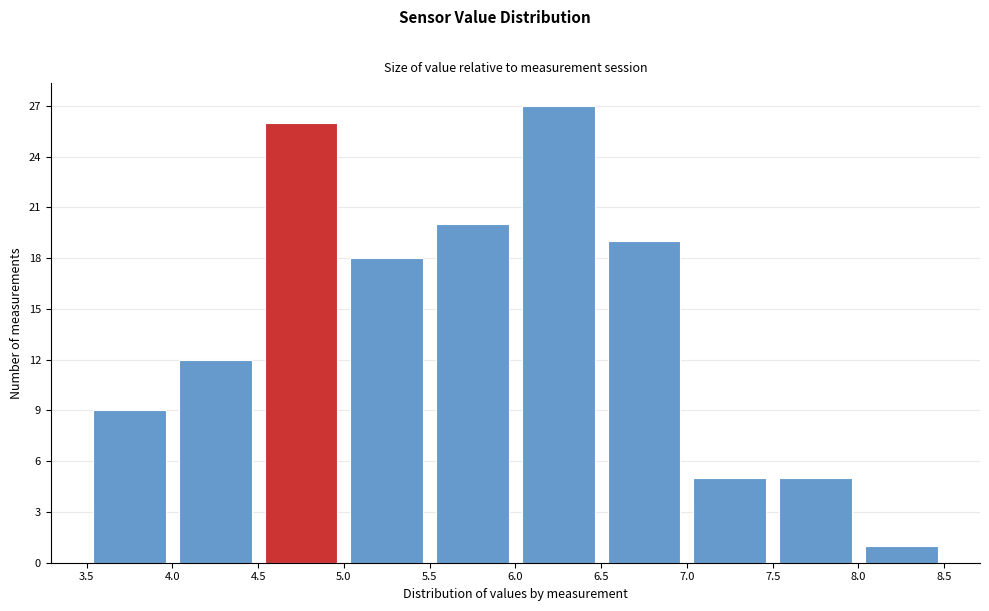

Over which range of the x-axis is the bar tallest?

6.0 to 6.5